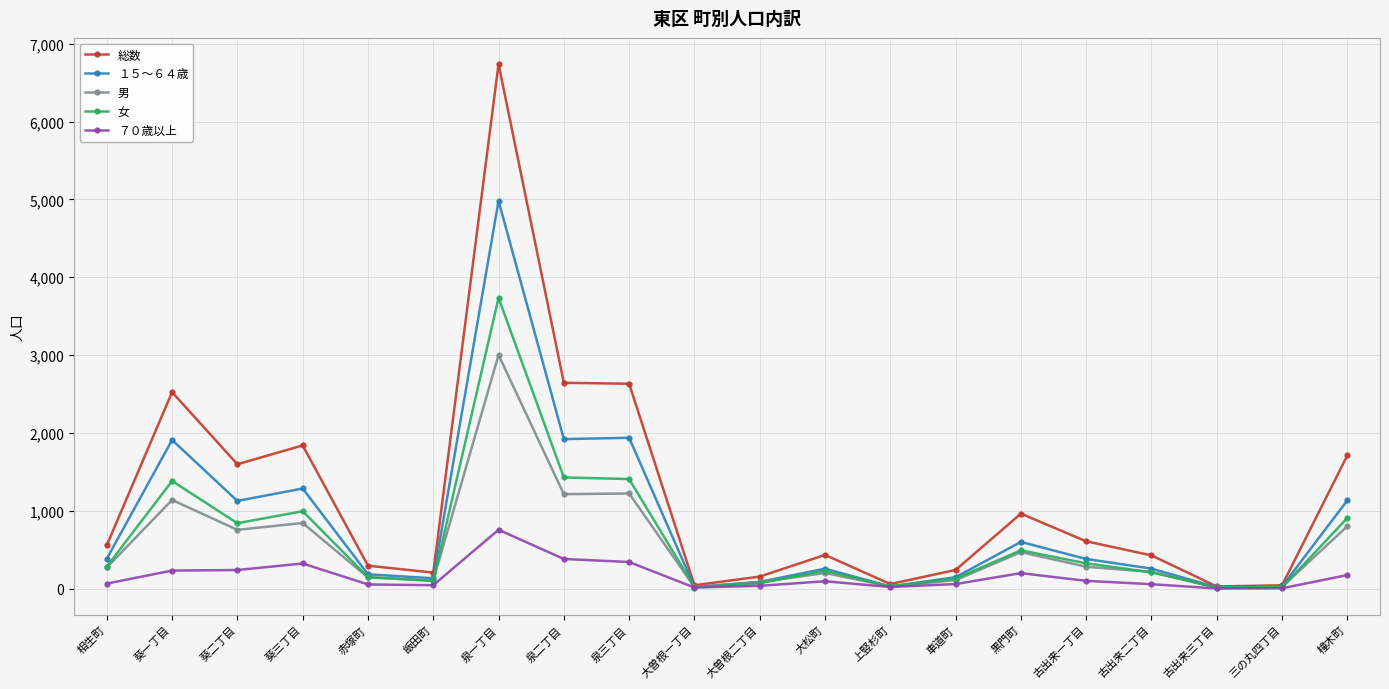

What is the difference between the maximum and minimum values in the ７０歳以上 series?

754